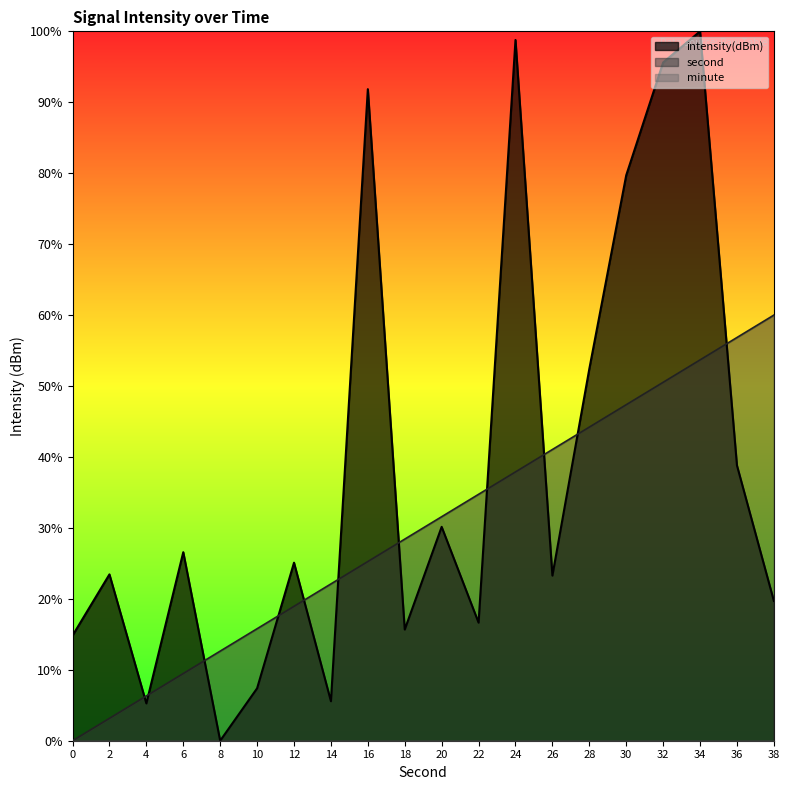

Rank the series at 22 from highest to lowest value.

second, intensity